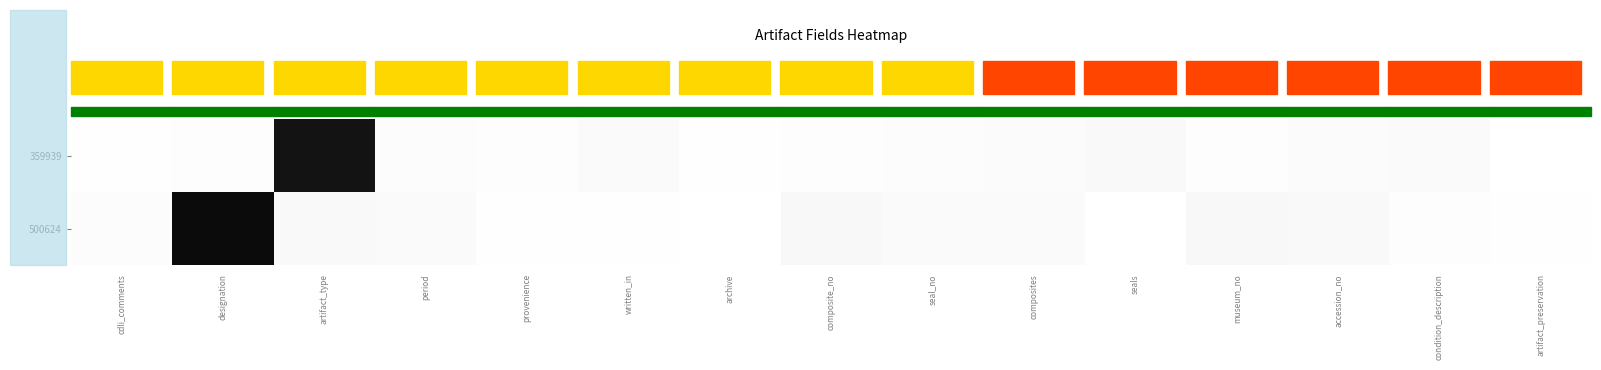

At which category does the chart reach its peak across all series?

designation